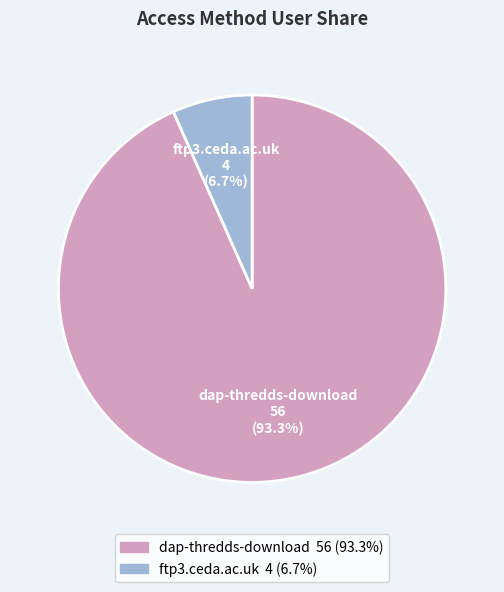

How many slices are in this pie chart?

2